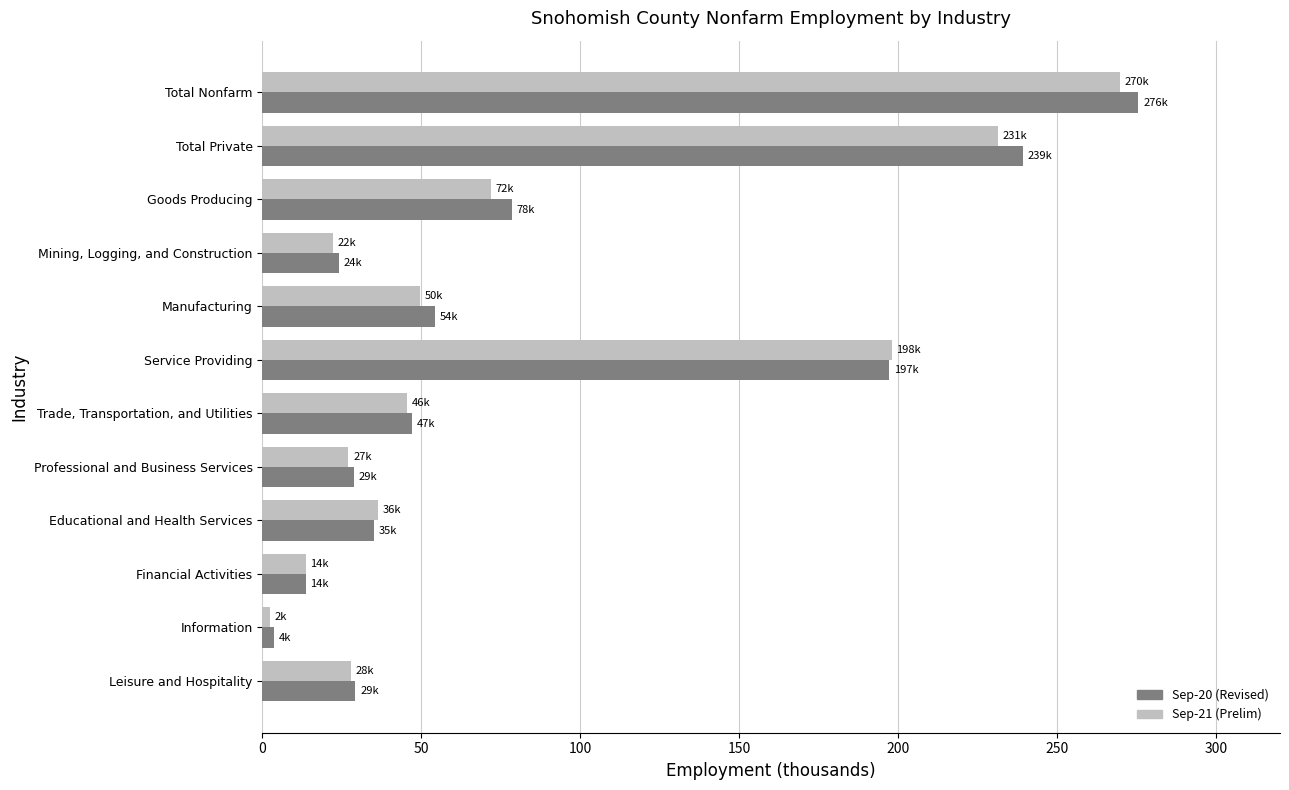

Between Service Providing and Financial Activities, which series saw the biggest shift?

Sep-21 (Prelim)